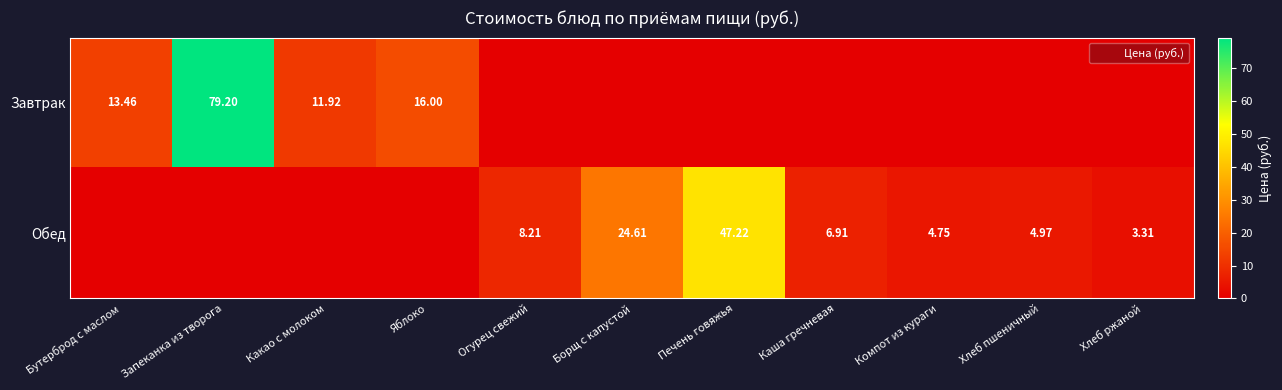

At which label is Завтрак closest to 39?

Яблоко